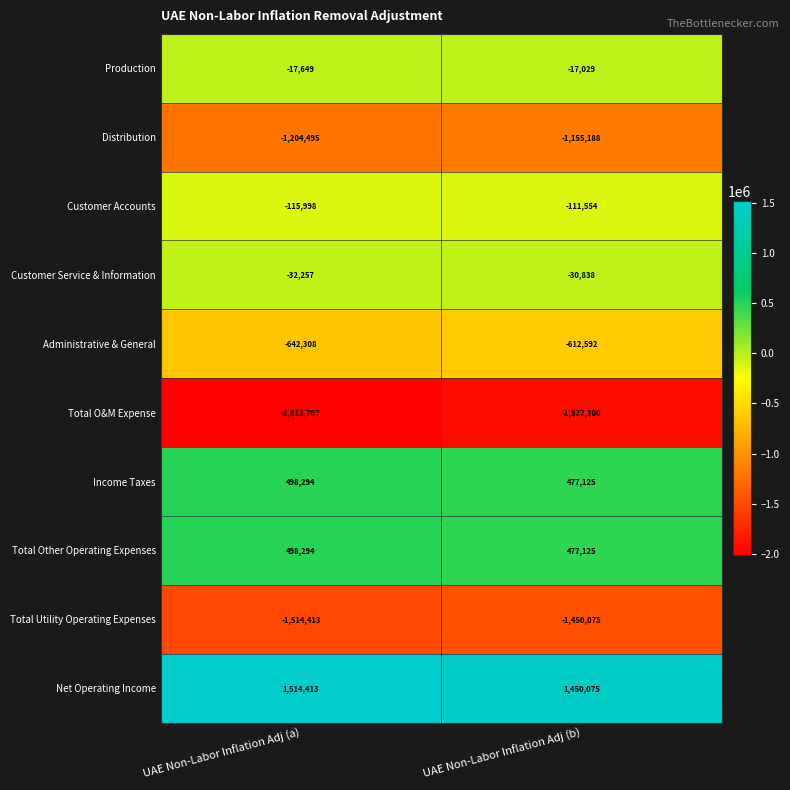

What is the total value across all series at UAE Non-Labor Inflation Adj (a)?

-3028826